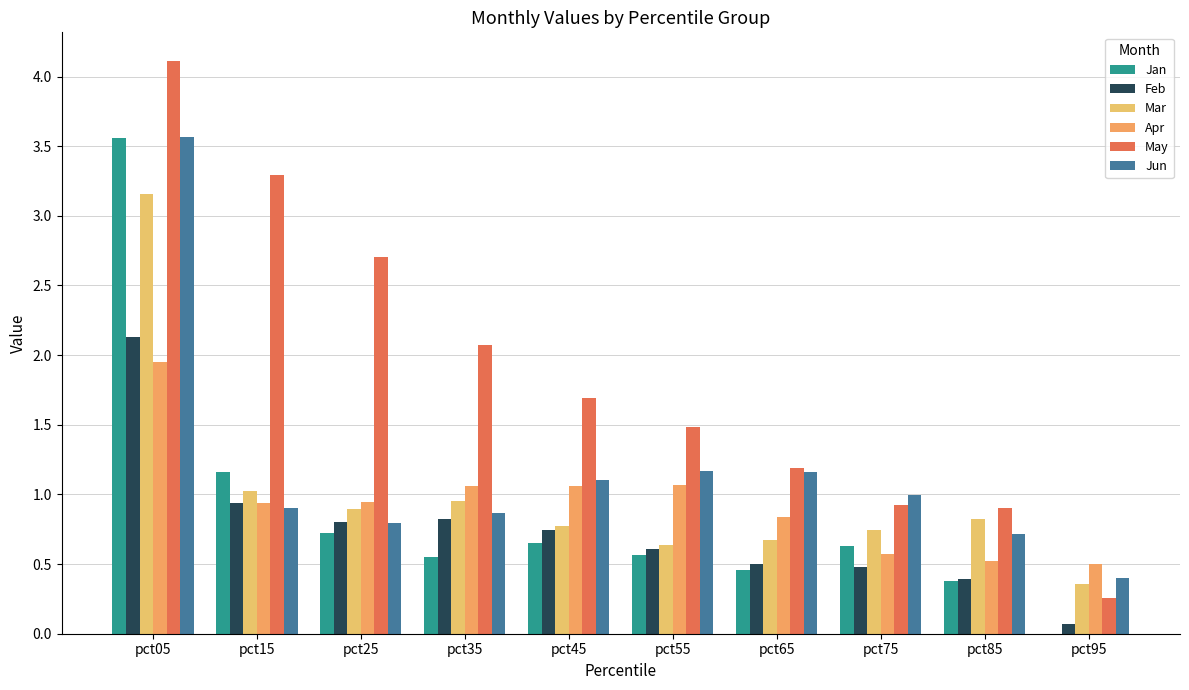

How many groups of bars are there?

10